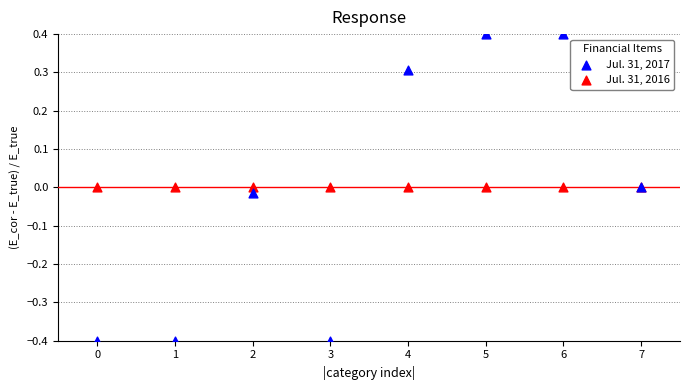

What are all the series names shown in the legend?

Jul. 31, 2017, Jul. 31, 2016